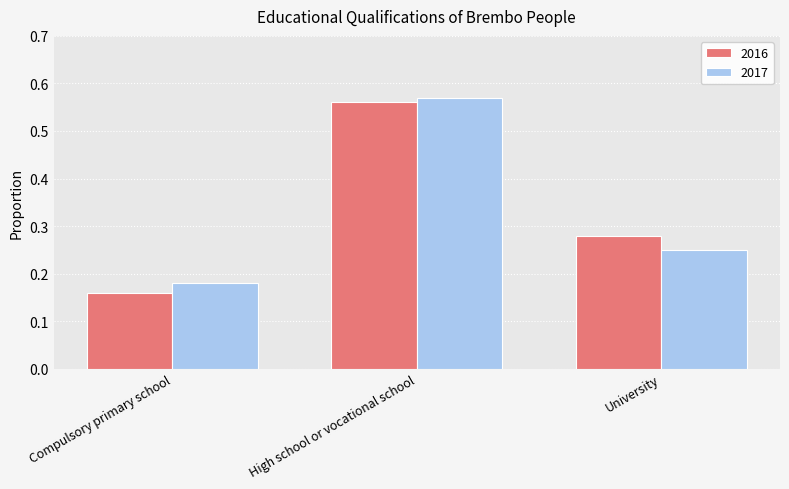

How many series are shown in this chart?

2